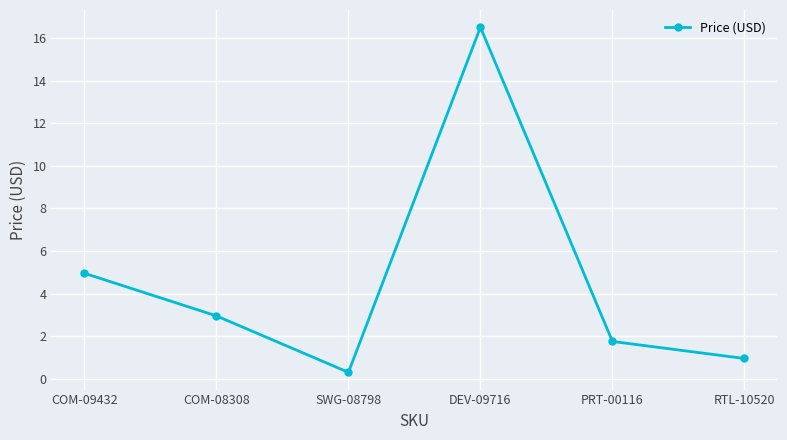

What is the label of the 1st point from the right?

RTL-10520